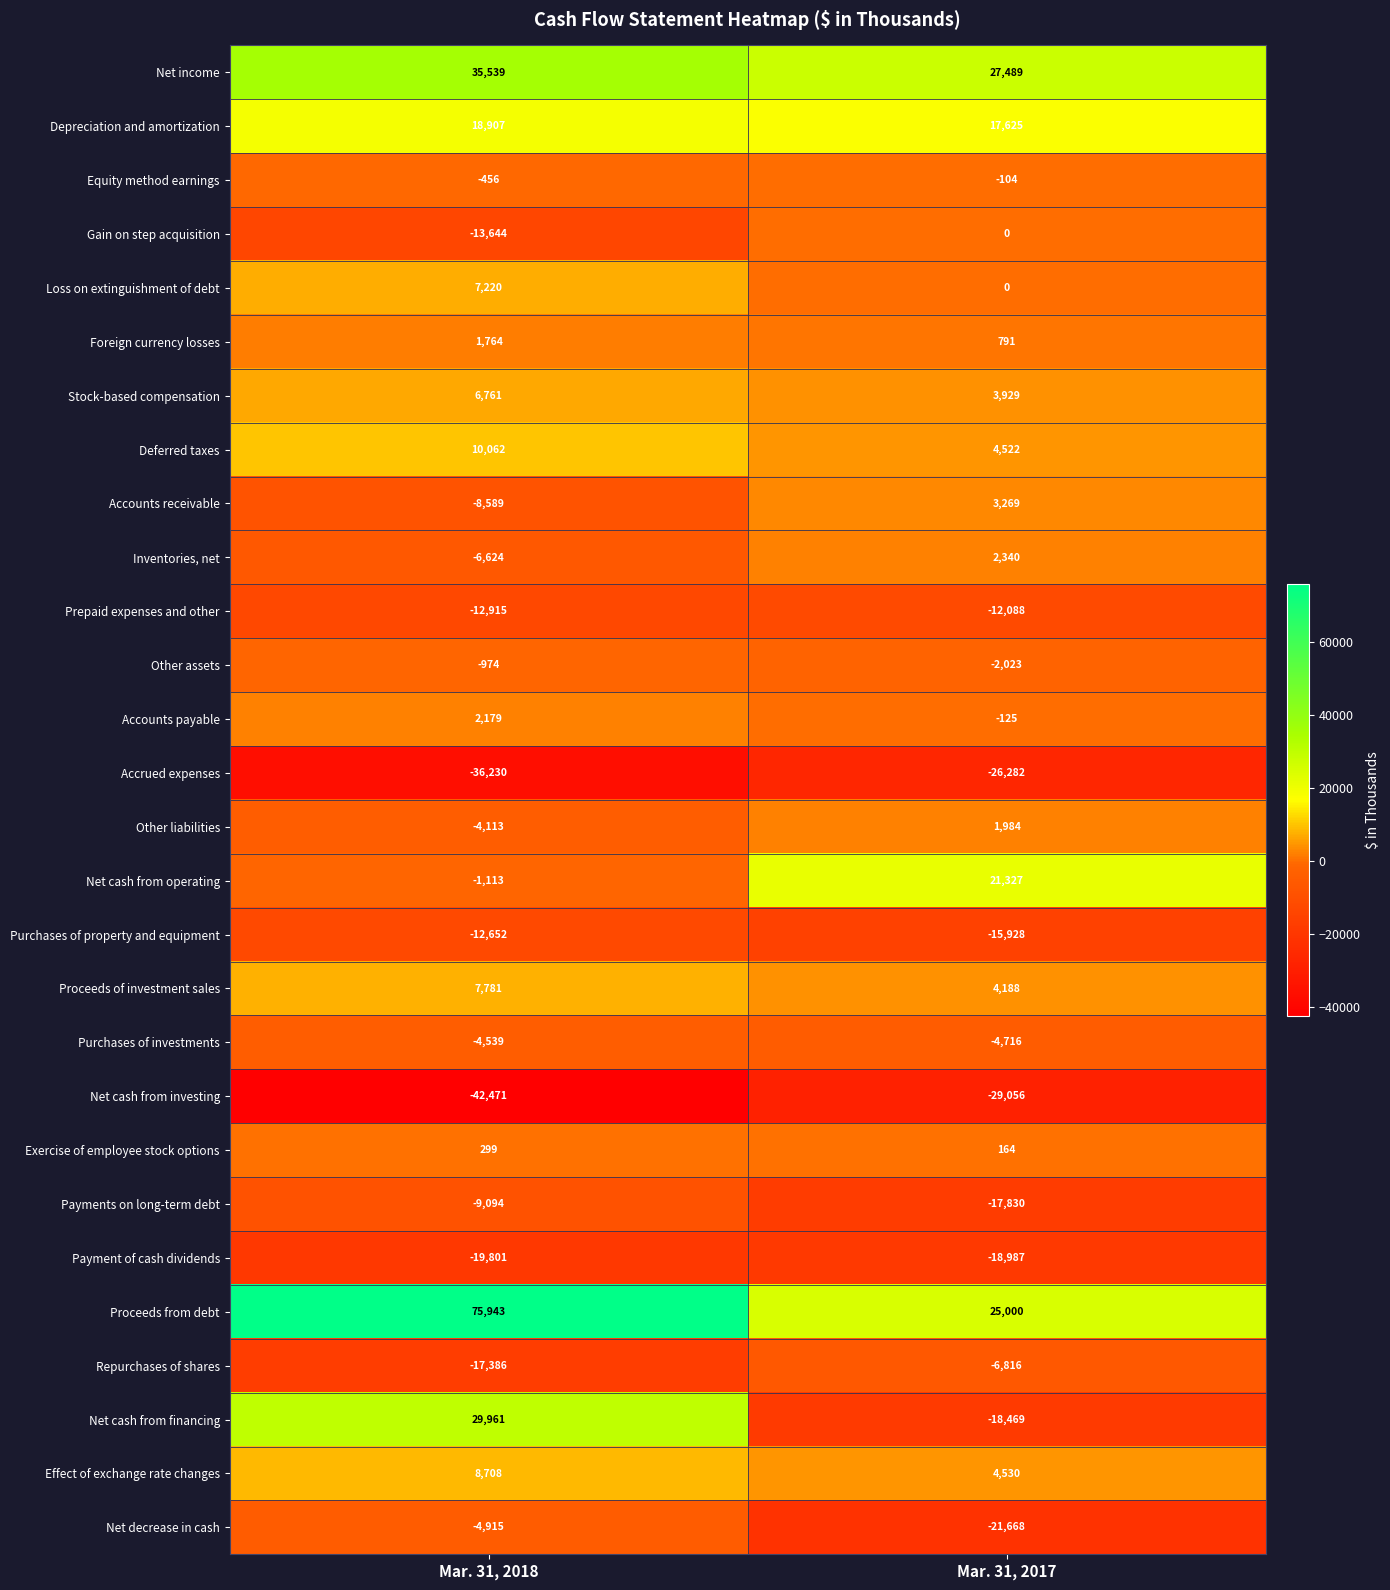

Which series has the largest range (max minus min)?

Proceeds from debt